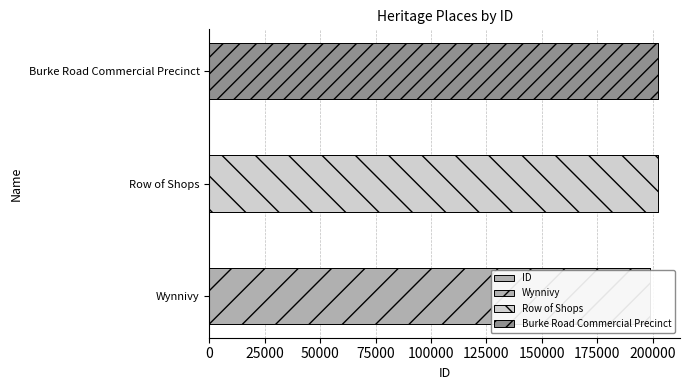

How many bars are there in total?

3